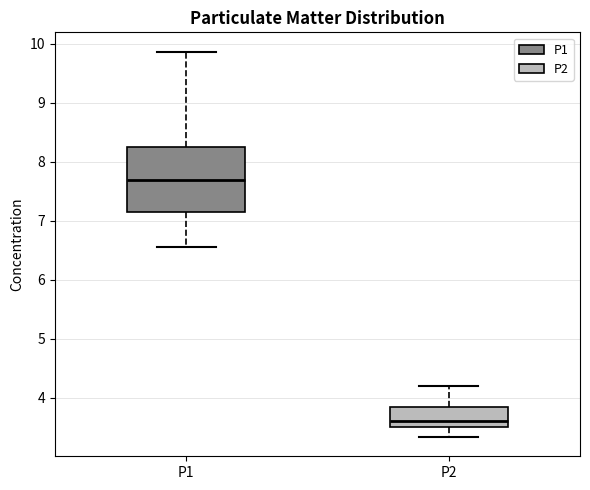

Reading left to right, transcribe this box plot: for each box, give where its median line is, the range the box spans, and where its two whiskers end, as read against the y-axis. The values are not printed on the chart, so give them approximately, as read against the axis.

P1: median 7.7, box 7.2 to 8.3, whiskers 6.6 to 9.9
P2: median 3.6, box 3.5 to 3.8, whiskers 3.3 to 4.2